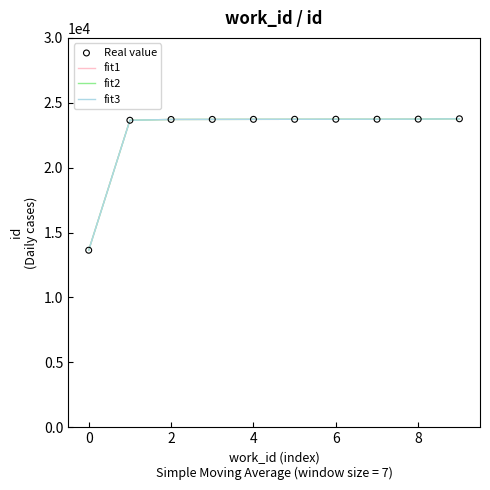

At which category is the sum across all series the highest?

9